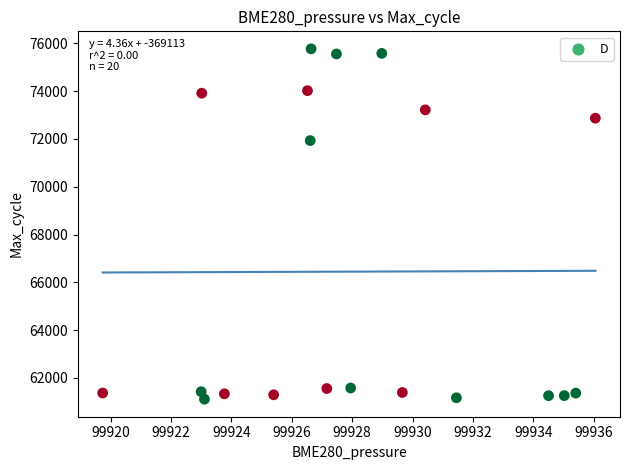

What is the range of Y values (max minus min)?

14653